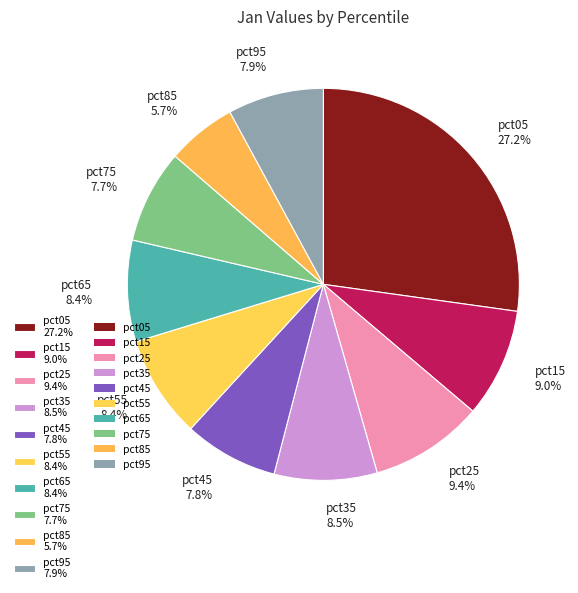

What percentage do pct35 8.5% and pct55 8.4% together represent?

16.9%